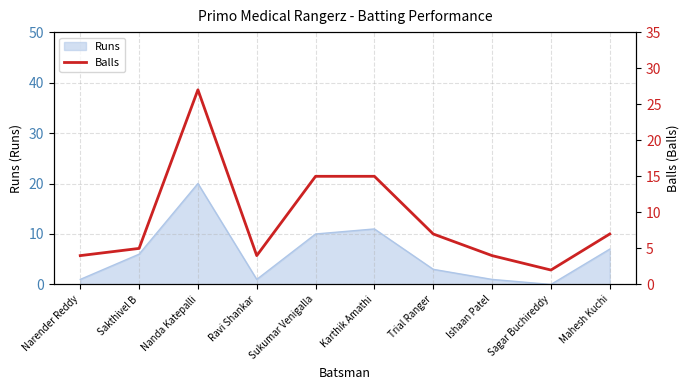

What is the maximum value shown in the chart?

27